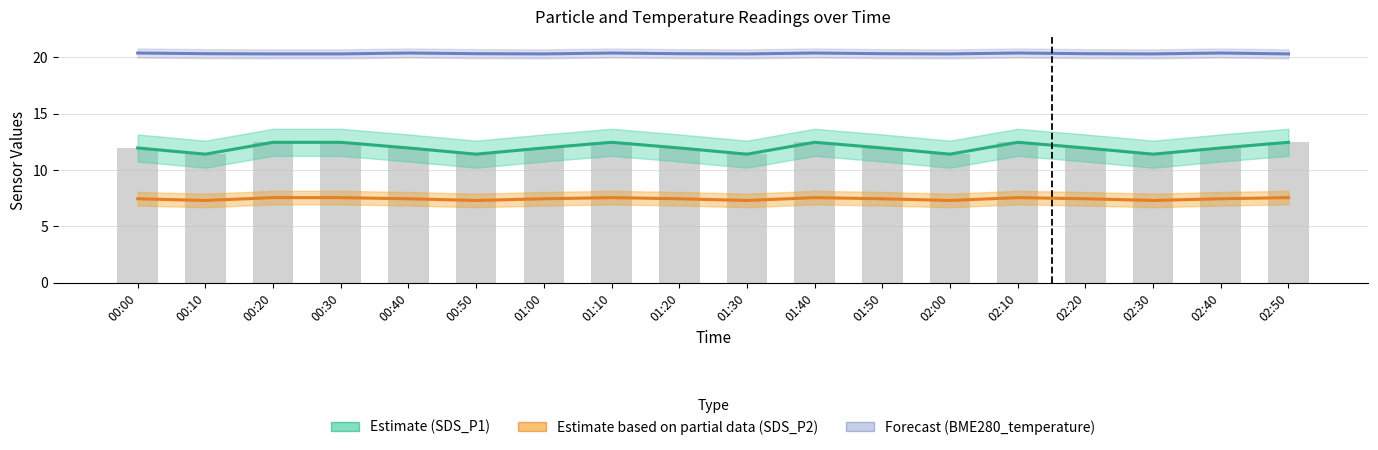

What is the difference between the highest and lowest values at 01:30?

13.0